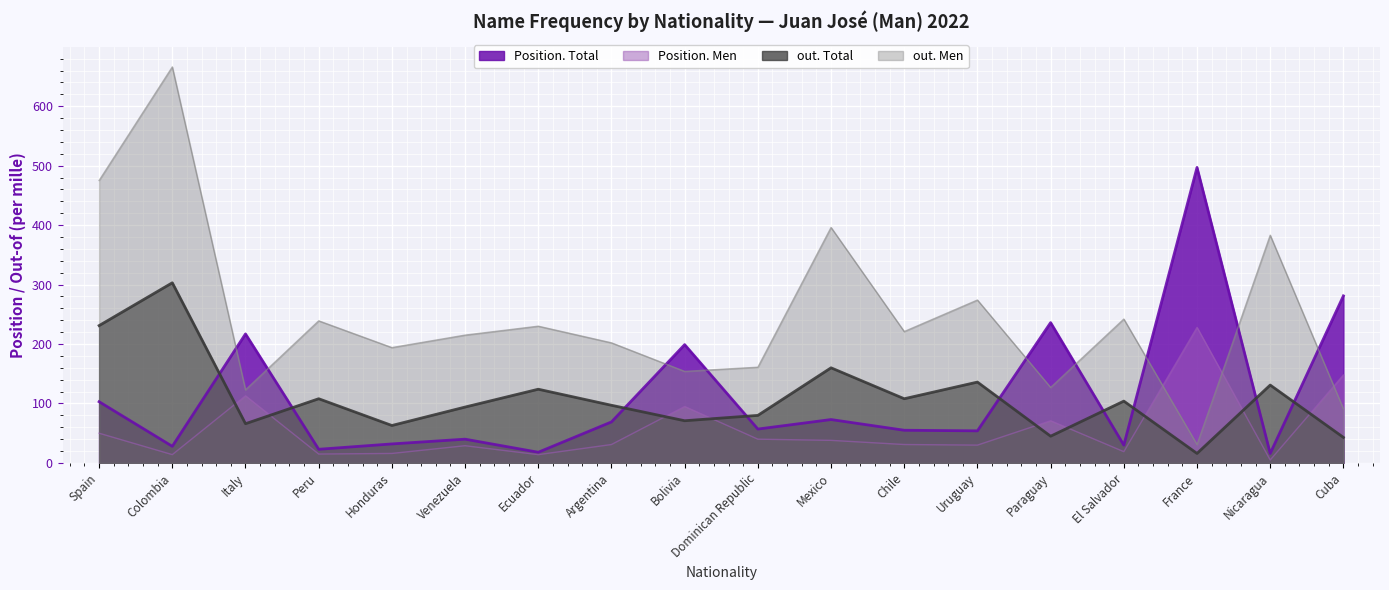

What is the average value of the Position. Total series?

113